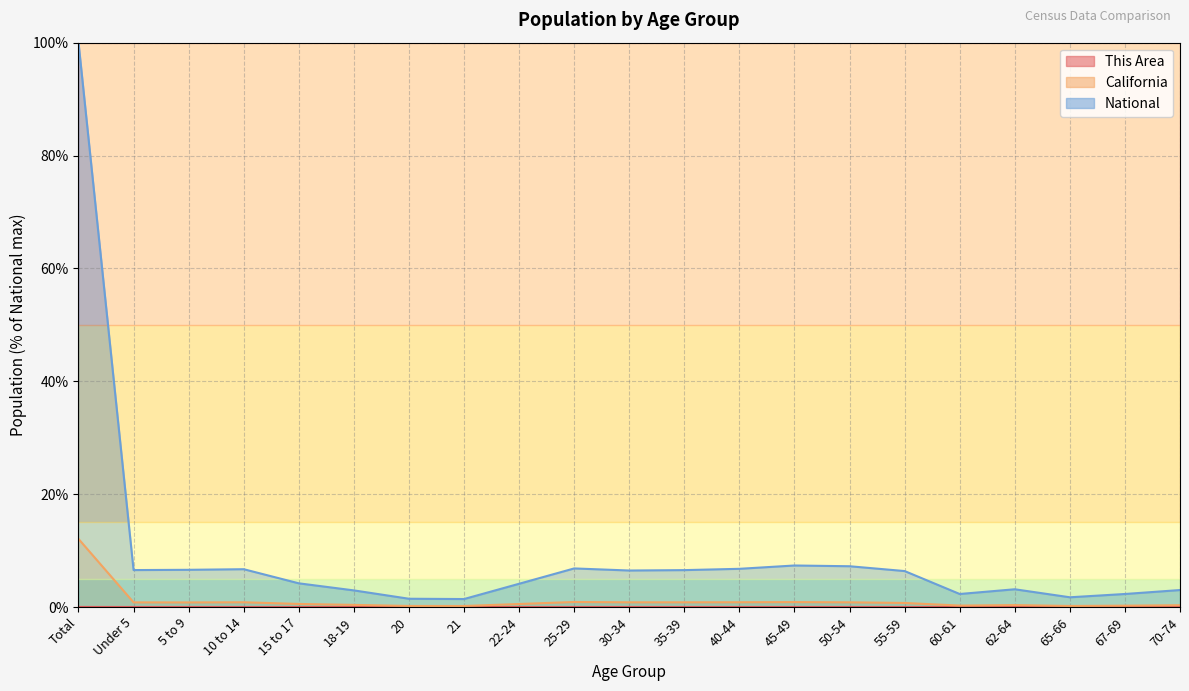

True or false: California and This Area cross at least once.

False